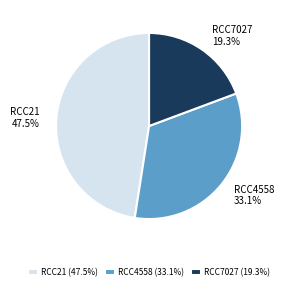

What is the total percentage of RCC4558 and RCC21?

80.7%